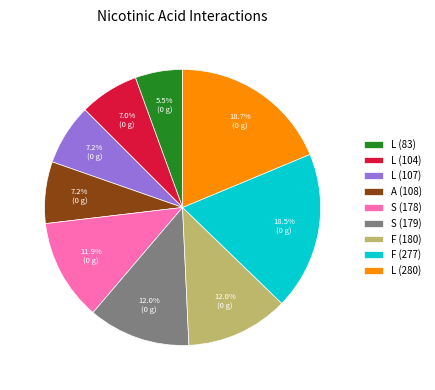

Count the number of slices in the pie.

9